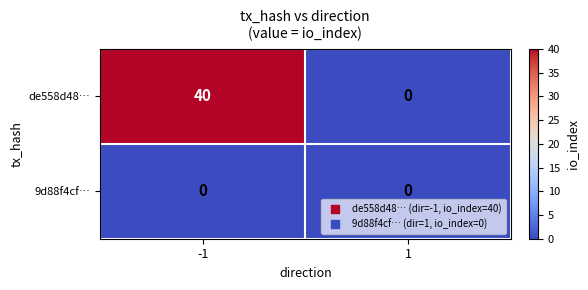

Rank the series by their maximum value, from lowest to highest.

9d88f4cf…, de558d48…